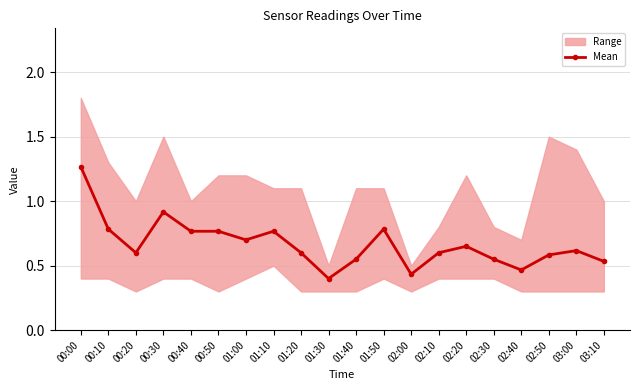

The value at 02:20 is 1.2. True or false?

False